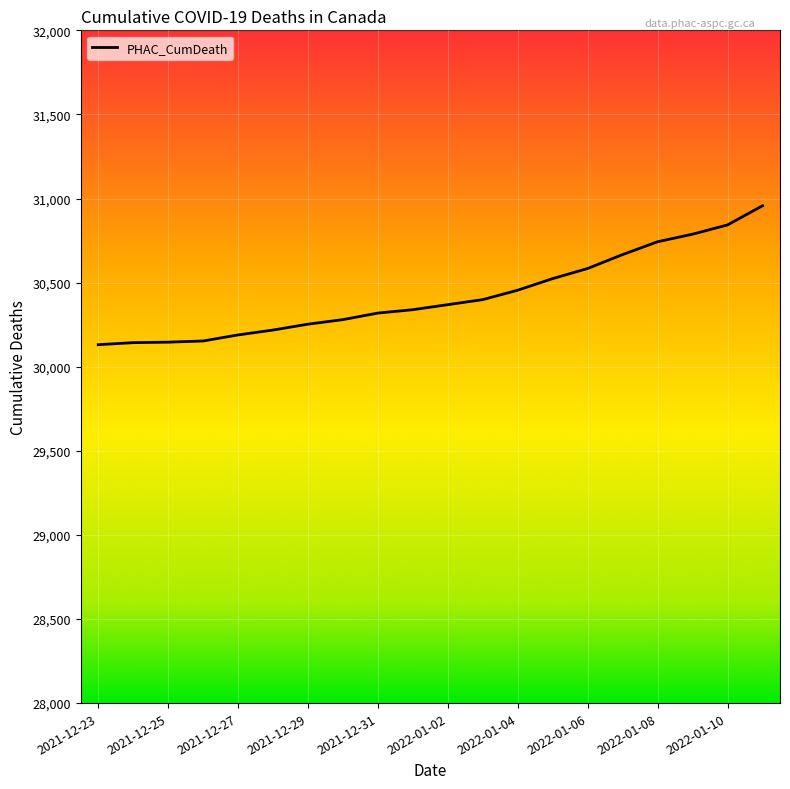

What is the greatest value displayed?

30957